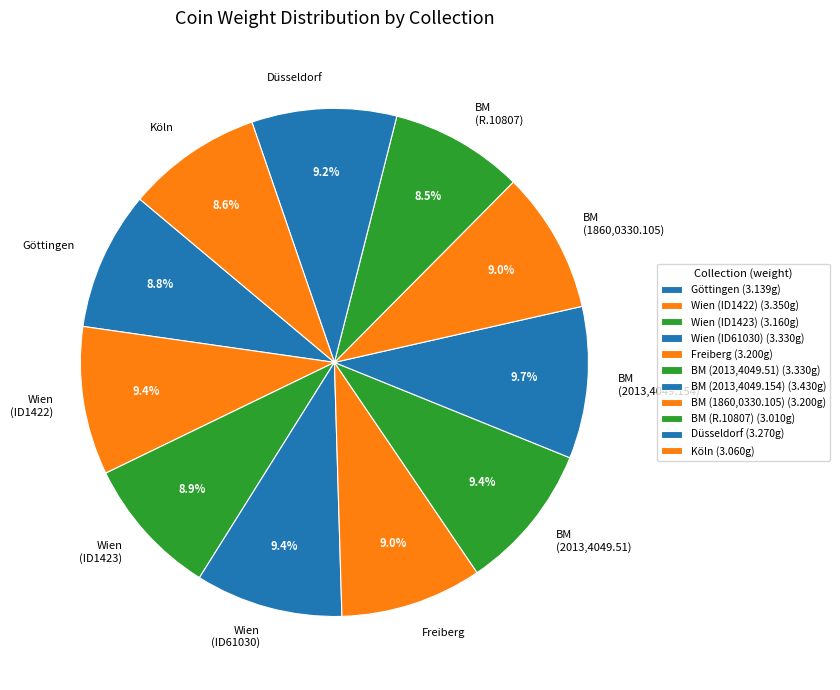

Is the sum of Köln and BM (2013,4049.51) greater than half?

No